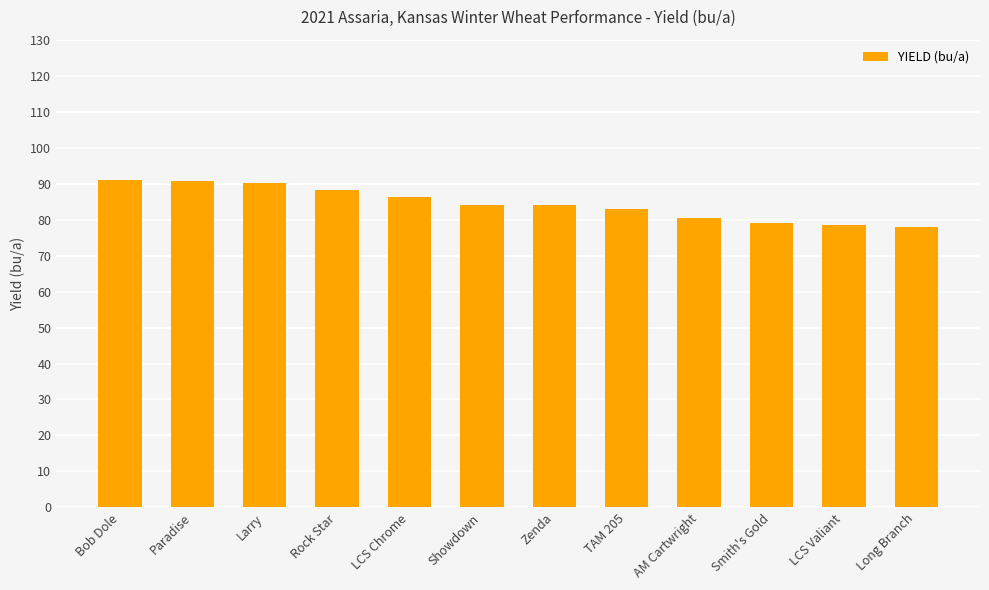

The value at LCS Chrome is 86.2. True or false?

True